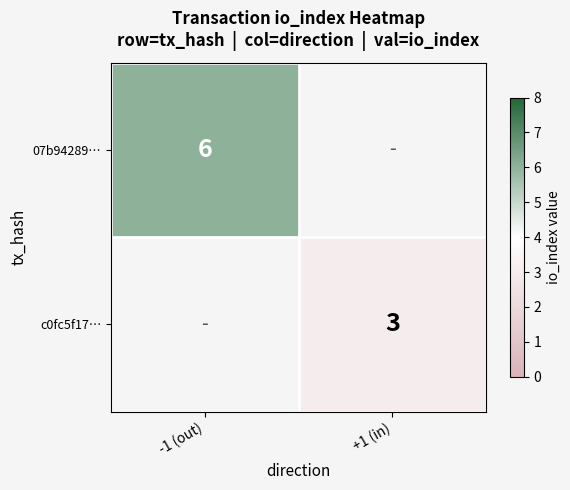

The c0fc5f17… series shows 1 at +1 (in). True or false?

False